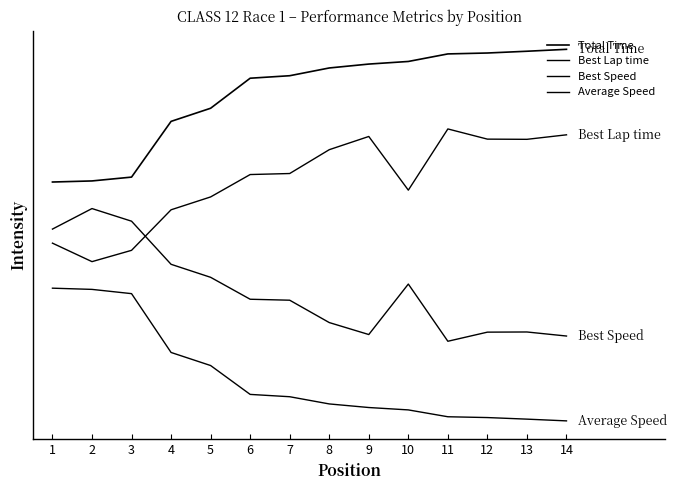

In Best Speed, how many points are lower than both neighbors (excluding endpoints)?

2